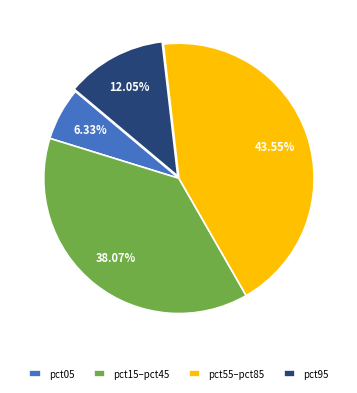

Which has a higher value, pct15–pct45 or pct95?

pct15–pct45